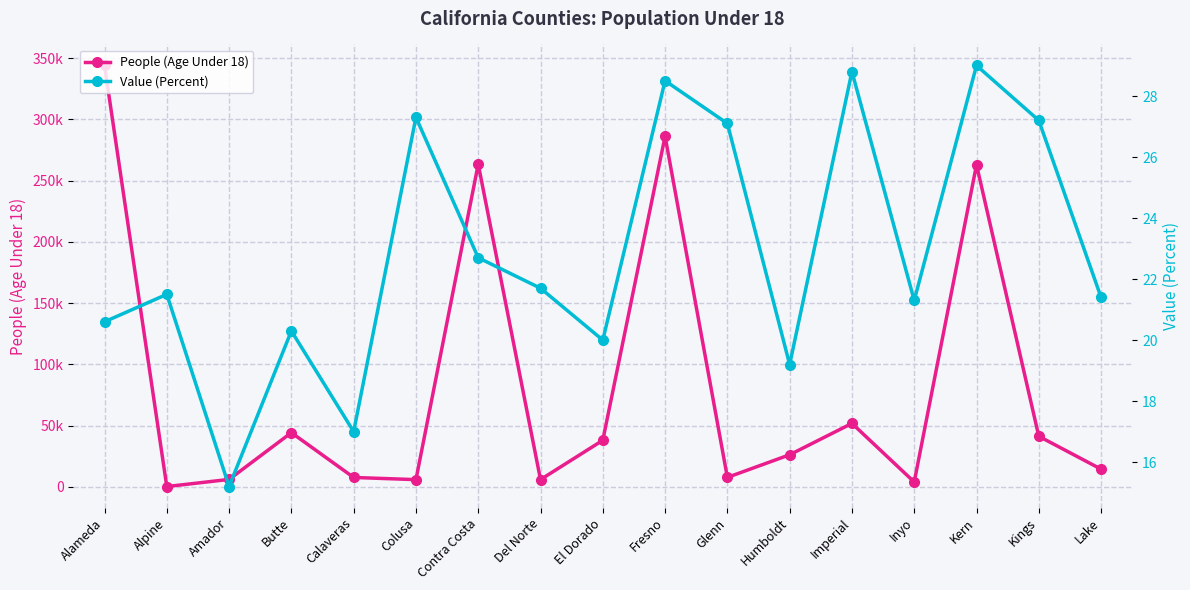

In People (Age Under 18), how many points are higher than both neighbors (excluding endpoints)?

5